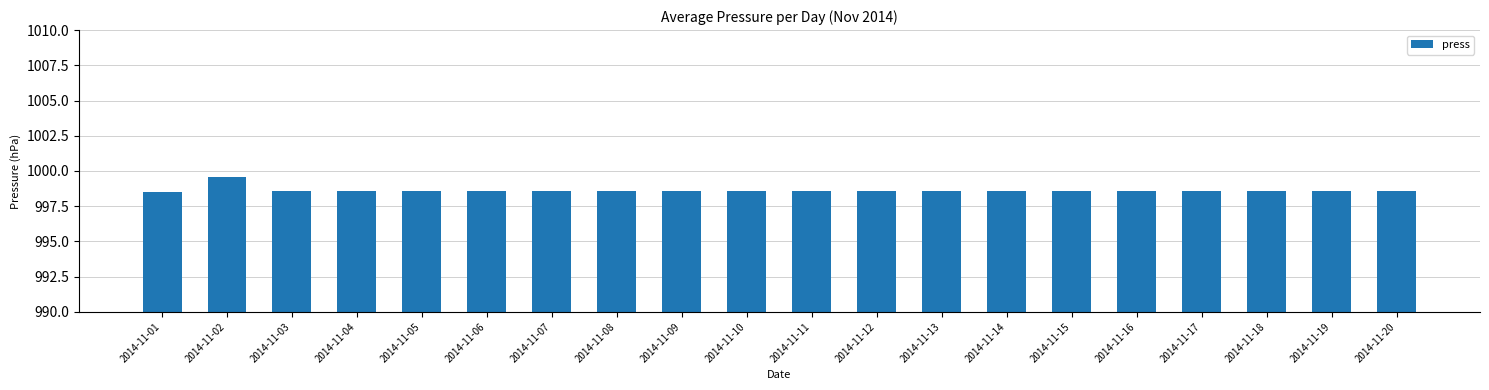

What is the ratio of the value at 2014-11-19 to the value at 2014-11-02?

1.0